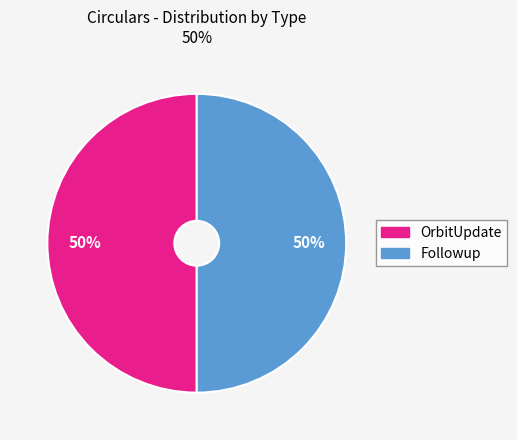

To the nearest percent, what is the difference between the largest and smallest slice percentages?

0%